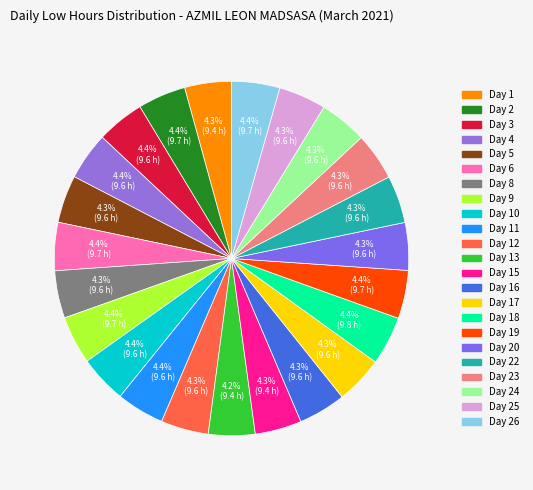

How many slices are in this pie chart?

23